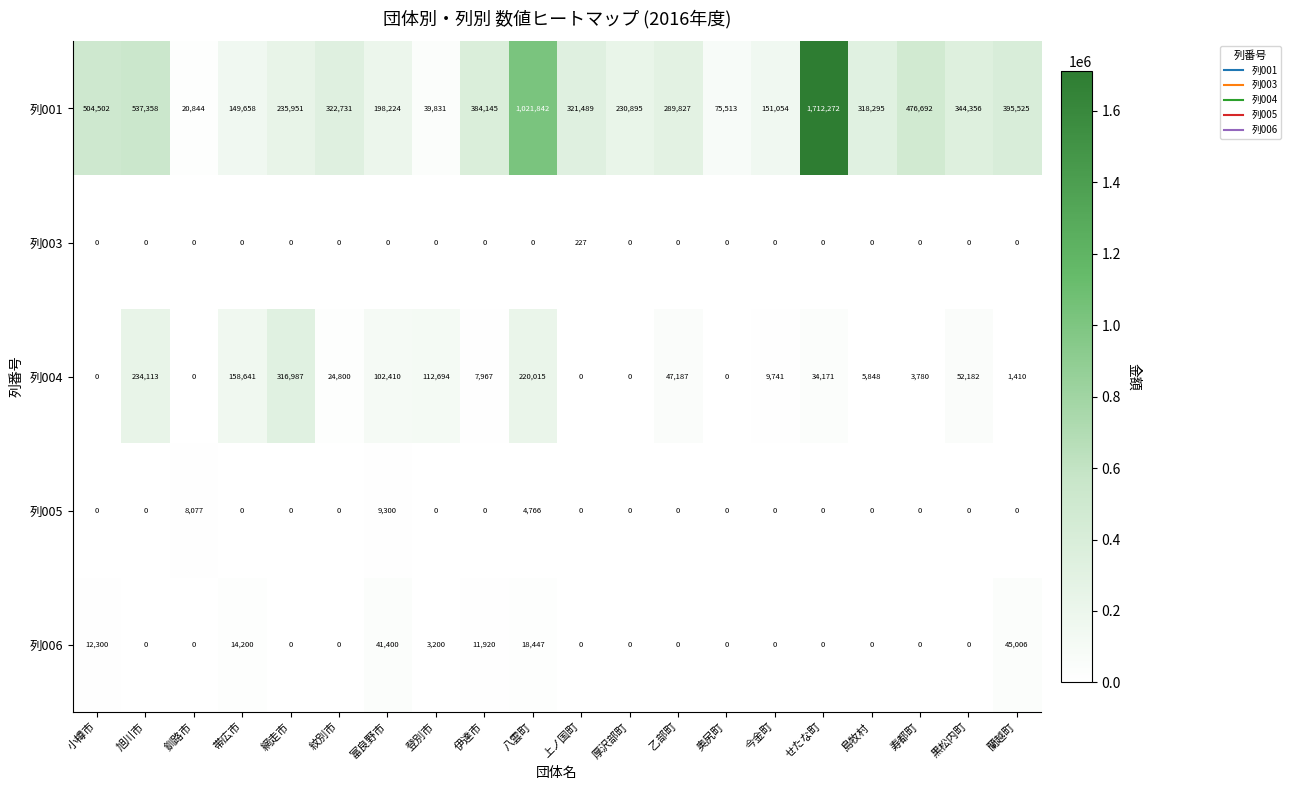

Which series has the largest total across all categories?

列001